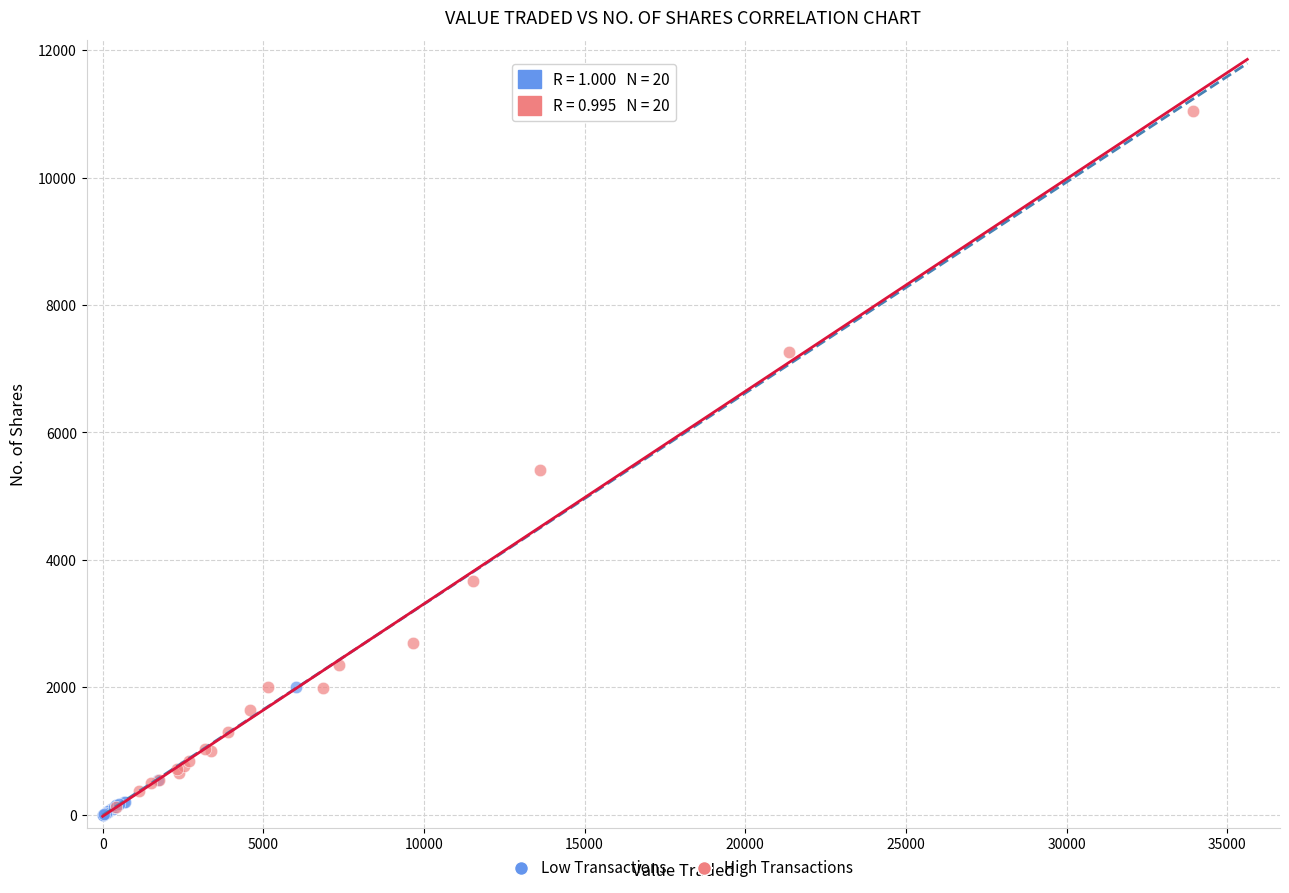

Which series reaches the maximum Y coordinate?

High Transactions